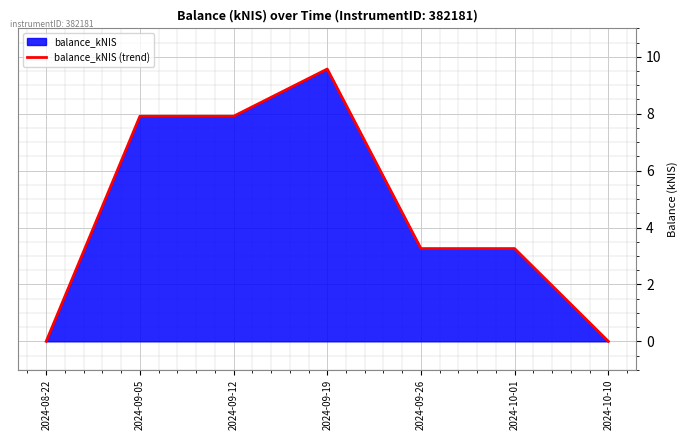

Read the value at 2024-09-19.

9.6